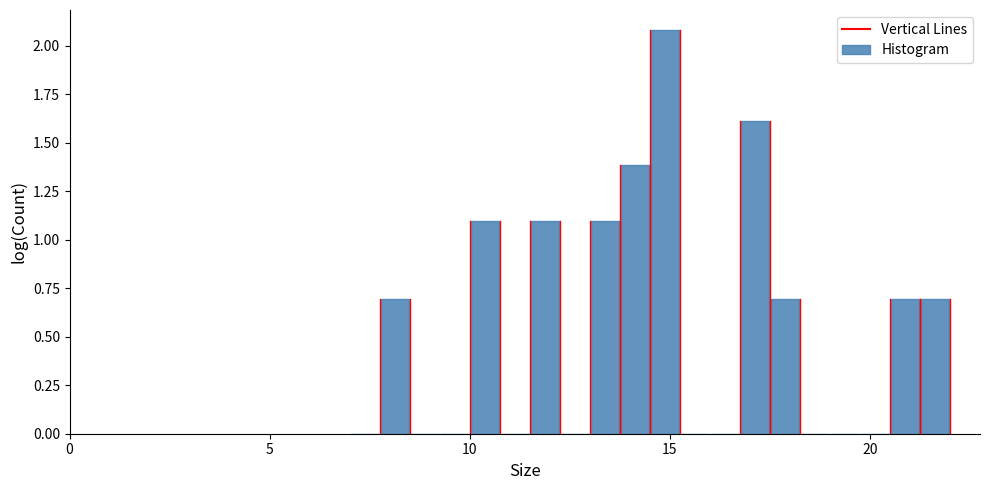

Read against the x-axis, roughly where is the centre of the tallest bar?

15.0